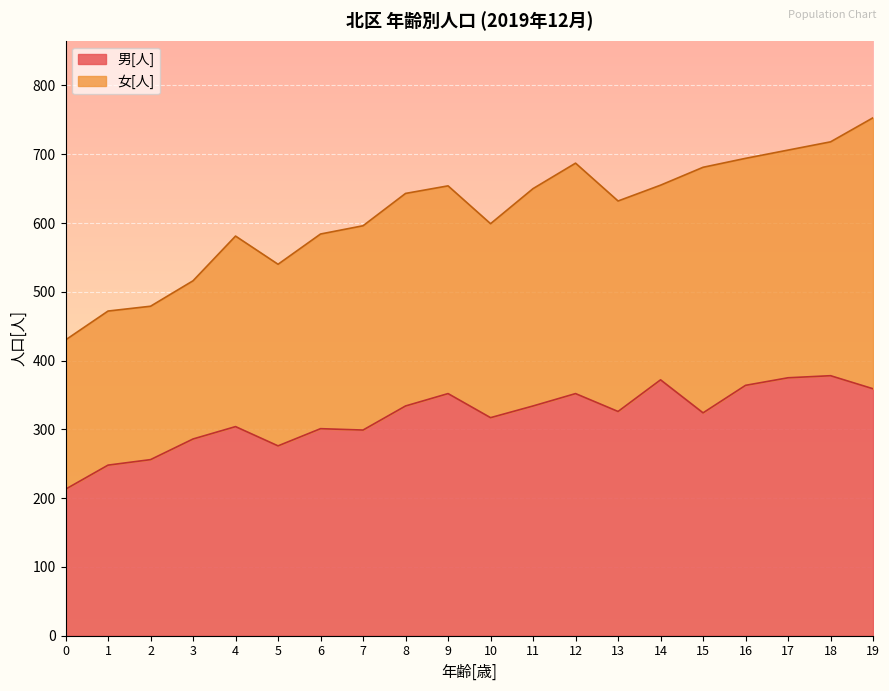

What is the maximum value for 男[人]?

378